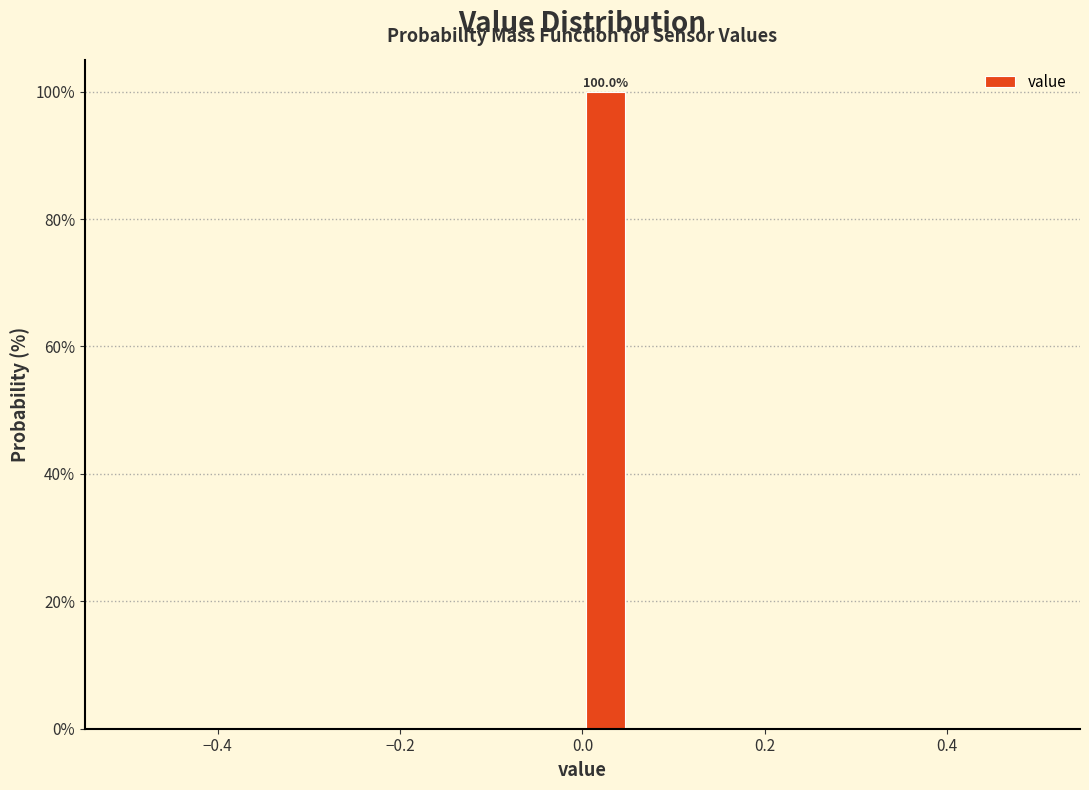

Read against the x-axis, roughly where is the centre of the tallest bar?

0.02